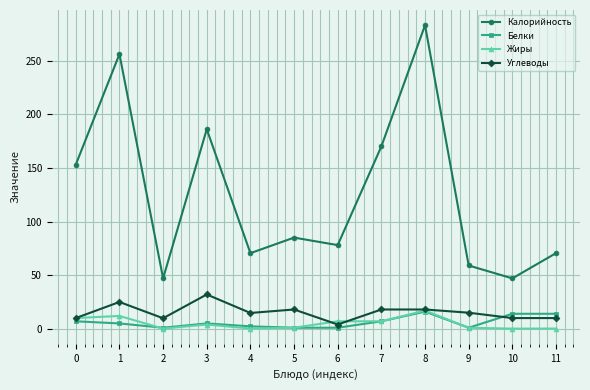

Where is the first local minimum for Калорийность?

2